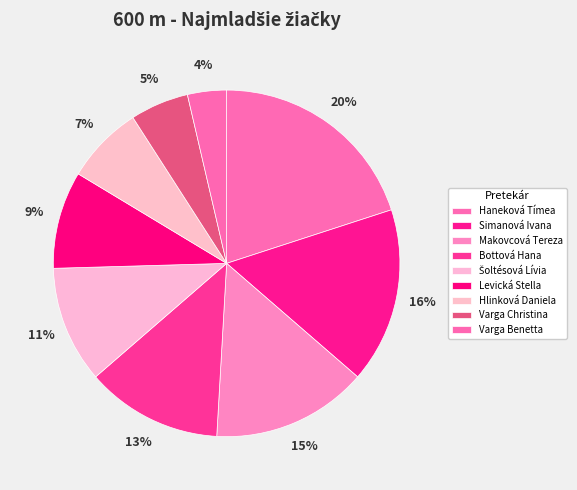

Is there any slice that represents more than half of the pie?

No